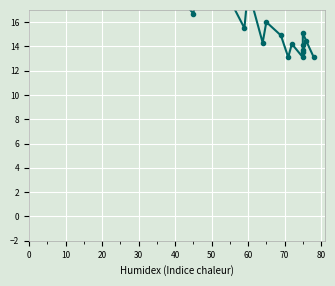

How many categories are shown in the chart?

24